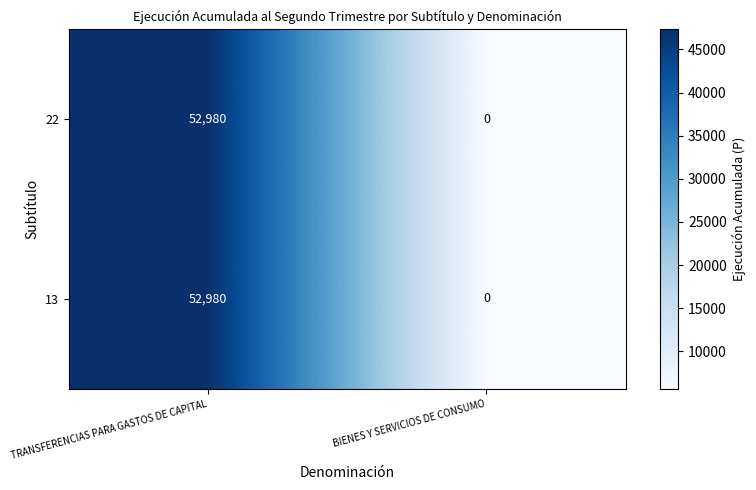

Which label corresponds to the largest value in the chart?

TRANSFERENCIAS PARA GASTOS DE CAPITAL